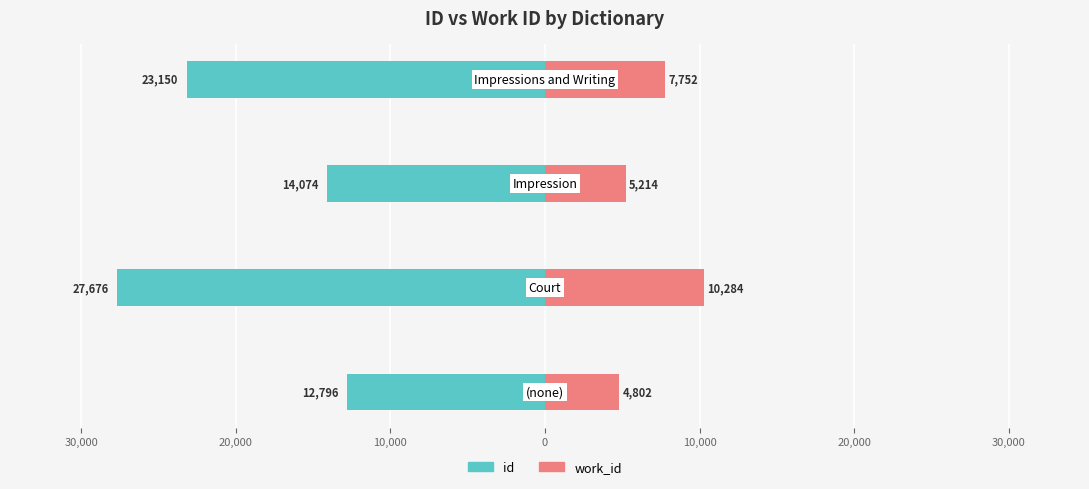

How many data points does each series have?

4